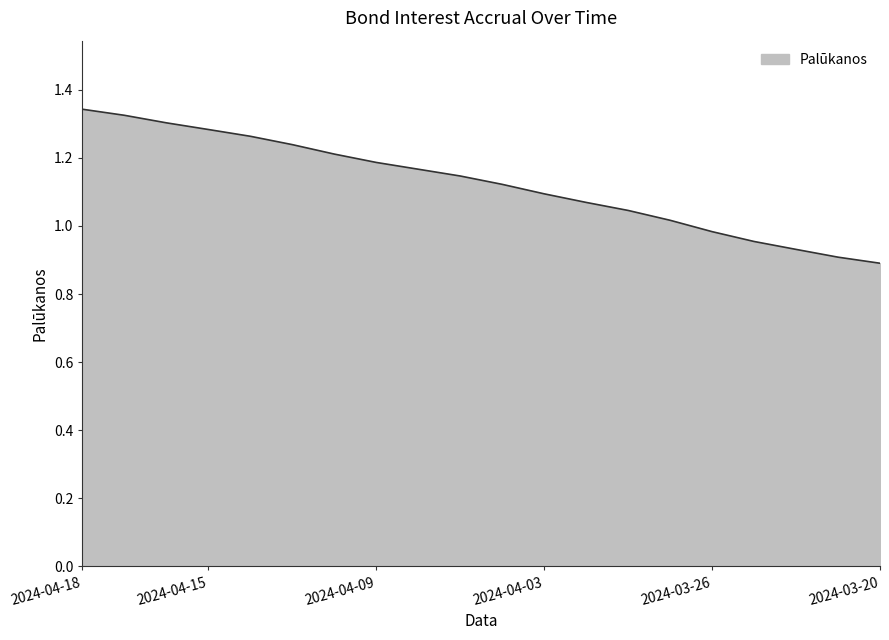

What is the difference between the maximum and minimum values?

0.5